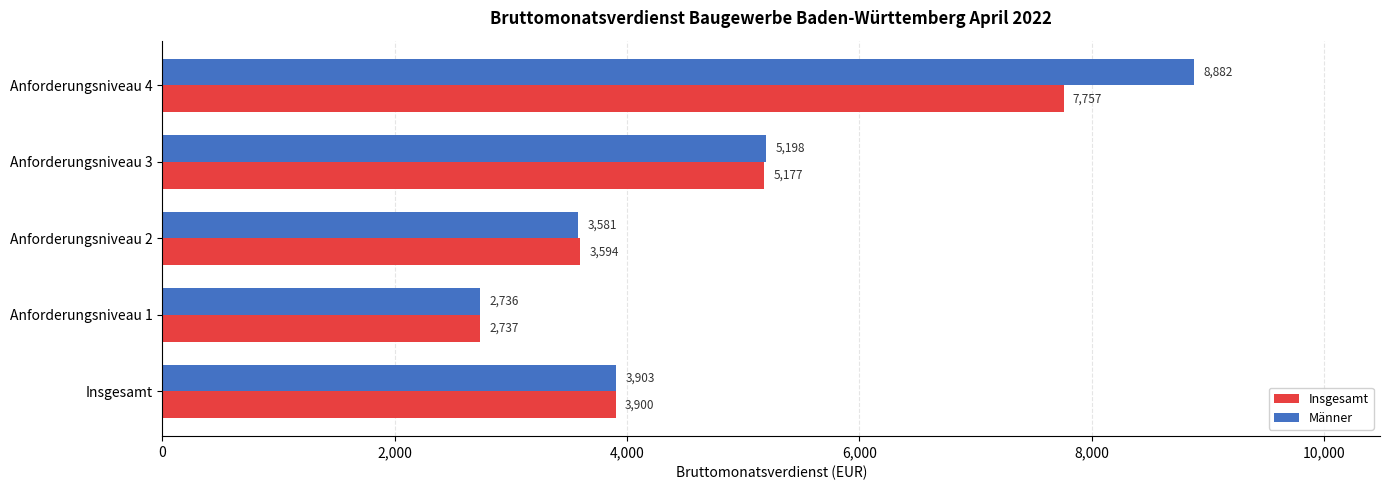

Which series has the largest total across all categories?

Männer